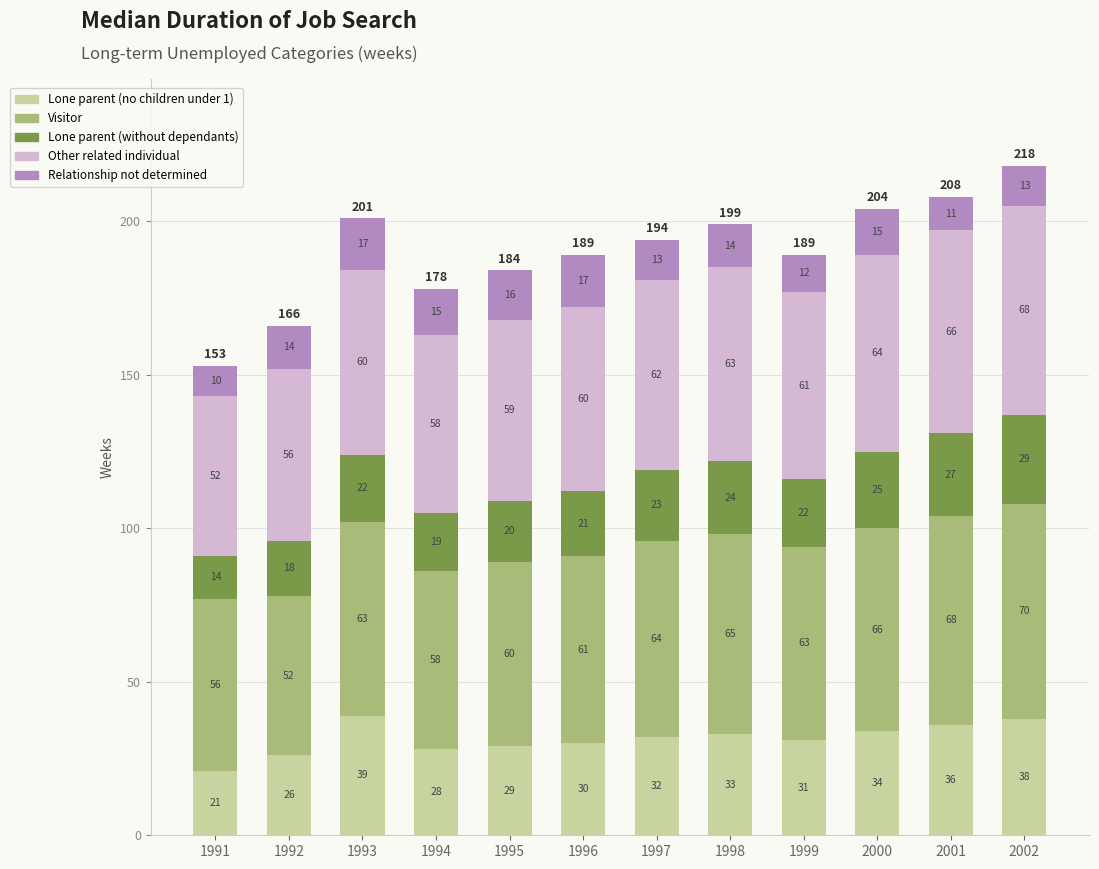

Are the bars horizontal?

No